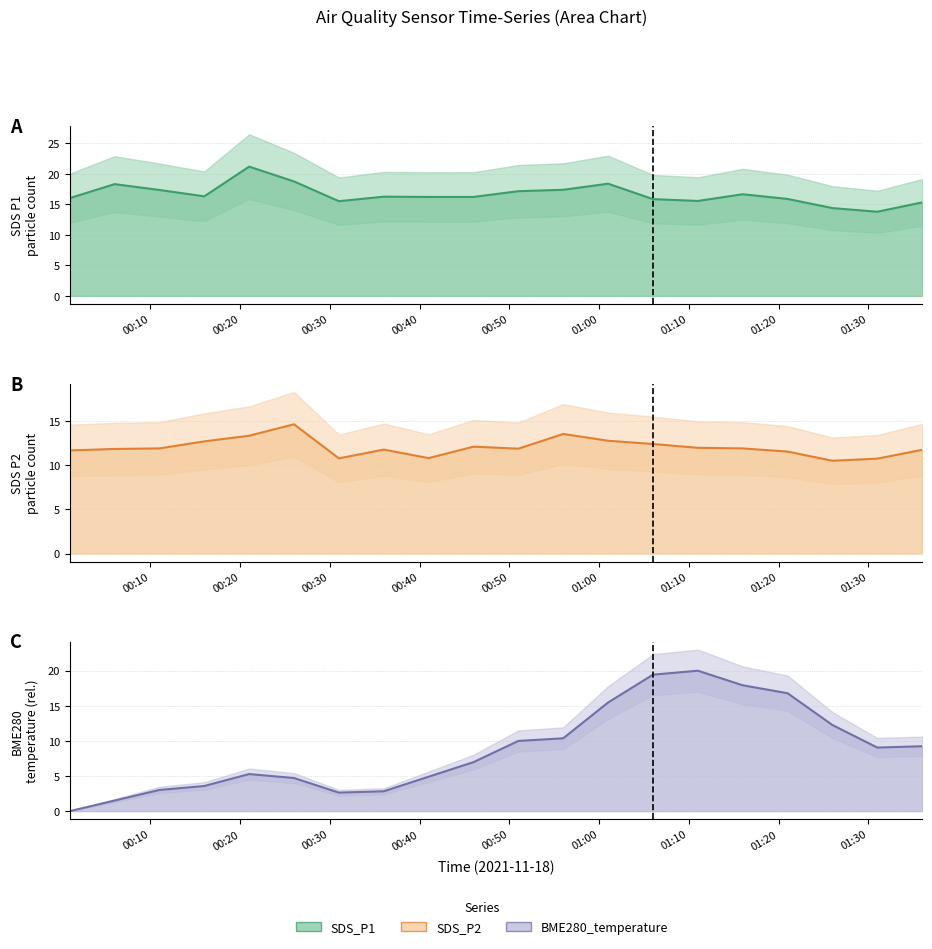

After their last crossing, which series has the higher values: BME280_temperature line or SDS_P1 line?

SDS_P1 line